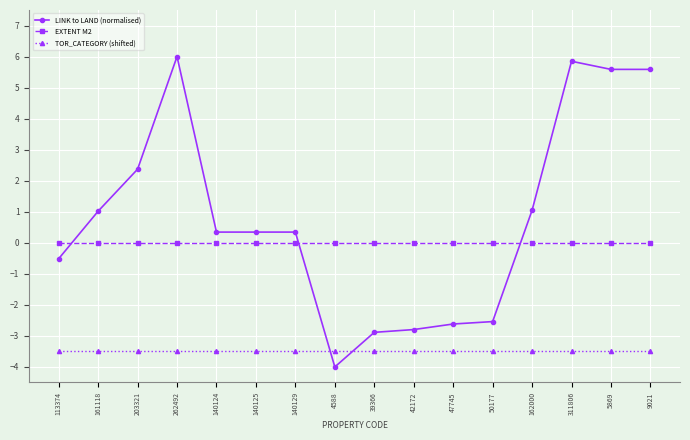

What are all the series names shown in the legend?

LINK to LAND (normalised), EXTENT M2, TOR_CATEGORY (shifted)